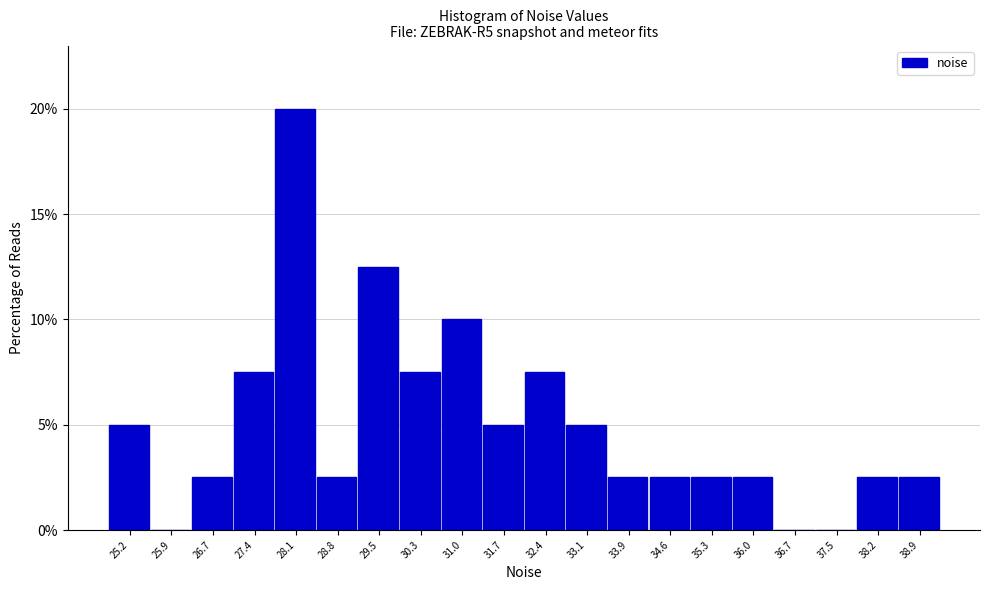

Over which range of the x-axis is the bar tallest?

27.7 to 28.5